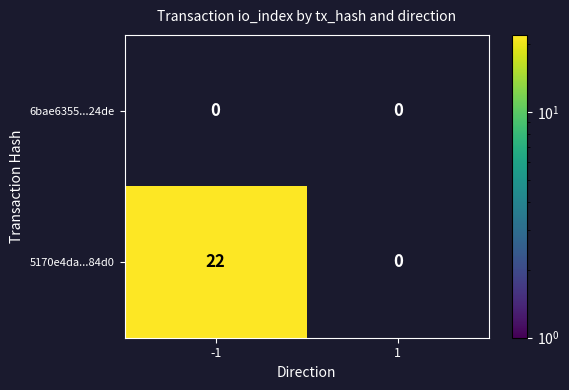

Is it true that 5170e4da...84d0 equals 0 at 1?

True